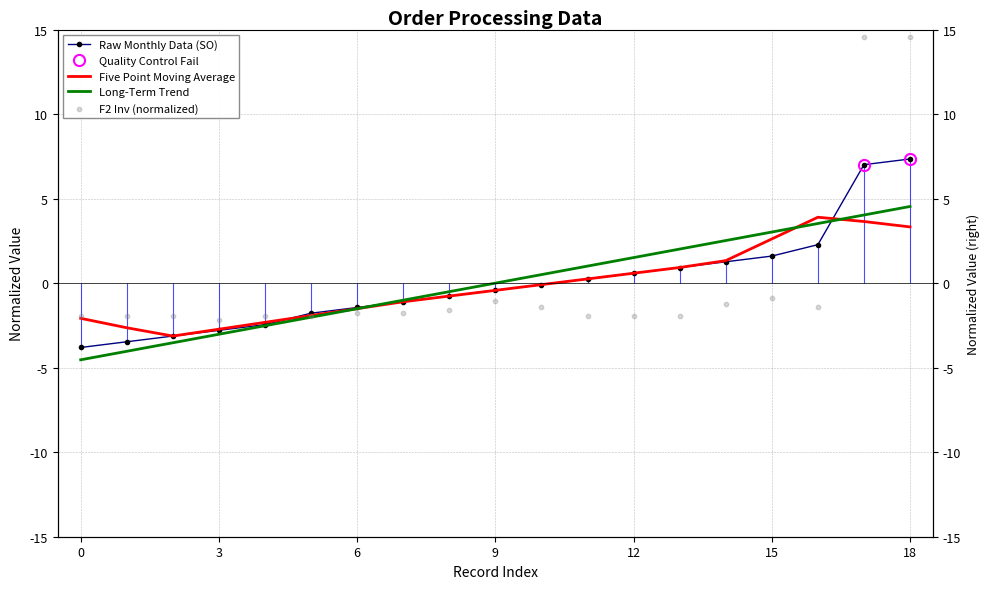

At which category is the sum across all series the highest?

18